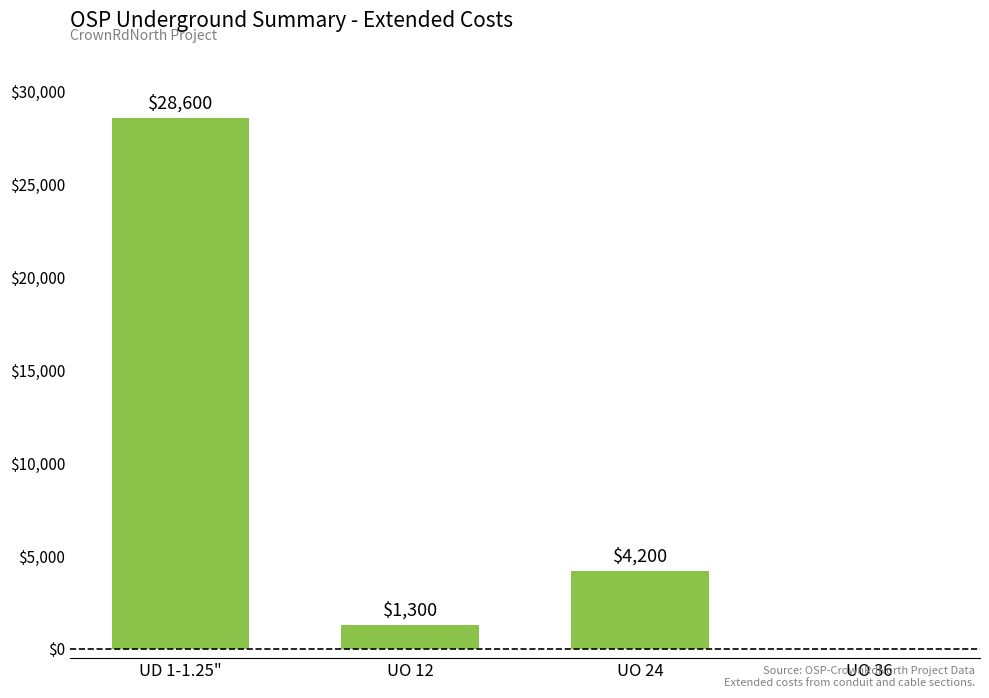

What value does the data have at UO 24?

4200